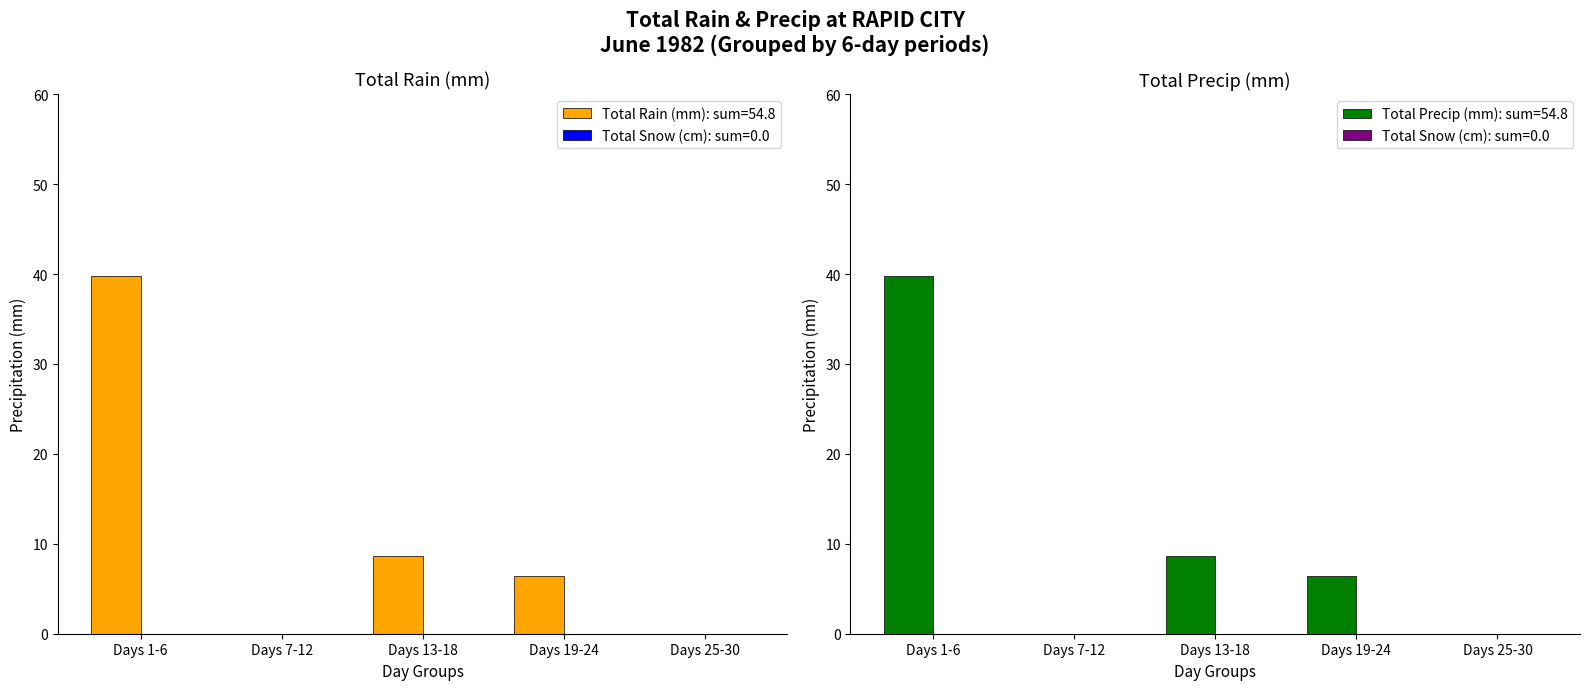

The Total Rain (mm) series shows 0.0 at 30. True or false?

True